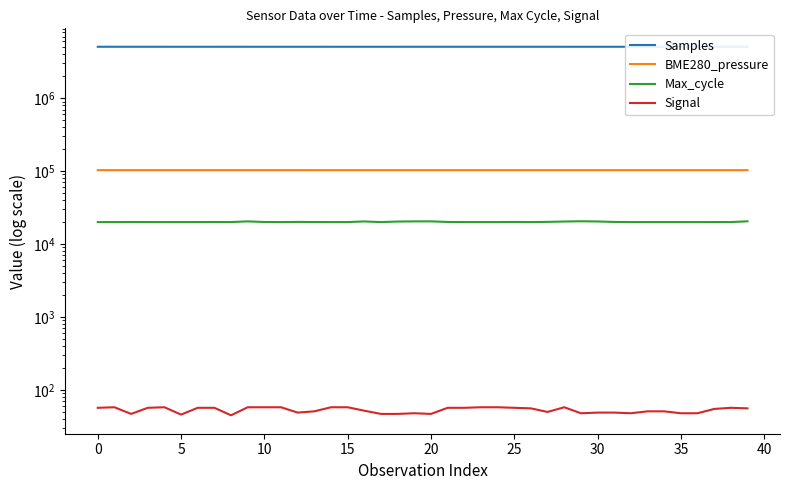

At which label does Max_cycle first exceed 20059?

5